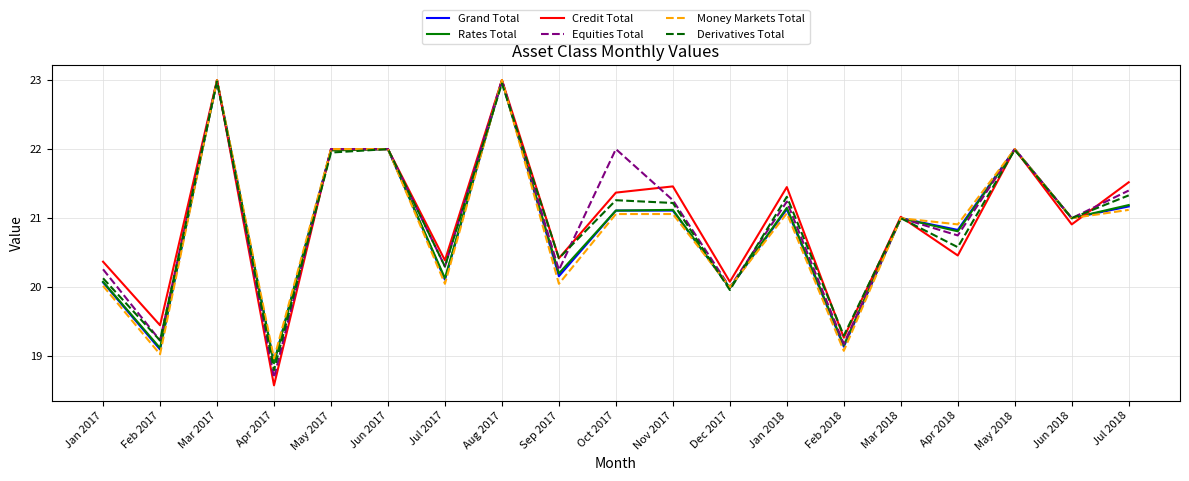

True or false: Rates Total has a value of 21.1 at Nov 2017.

True